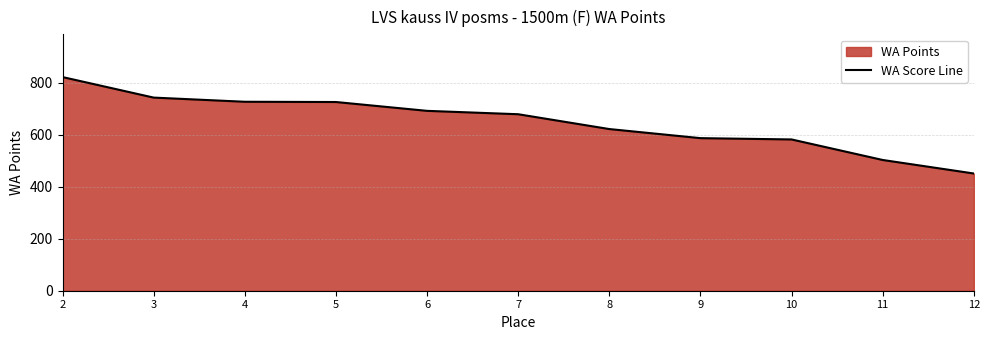

What is the sum of all values?

7134